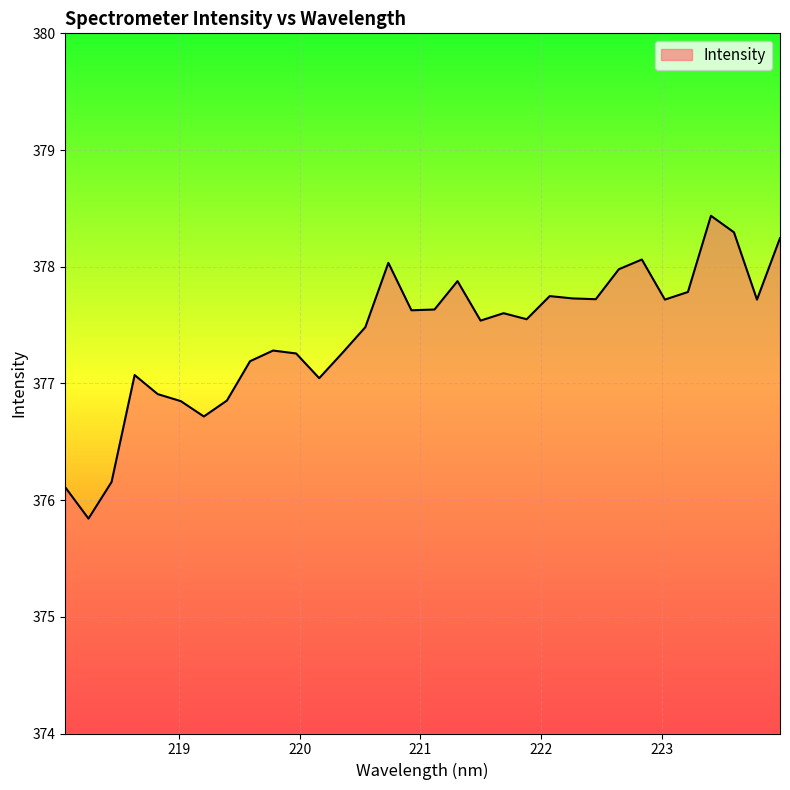

What is the difference between the maximum and minimum values?

2.6